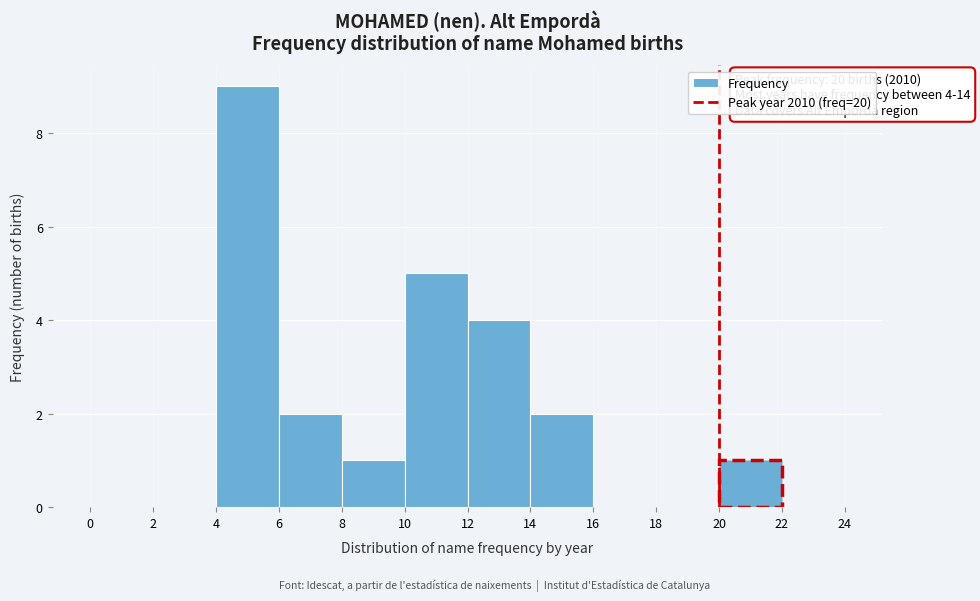

Over which range of the x-axis is the bar tallest?

4 to 6